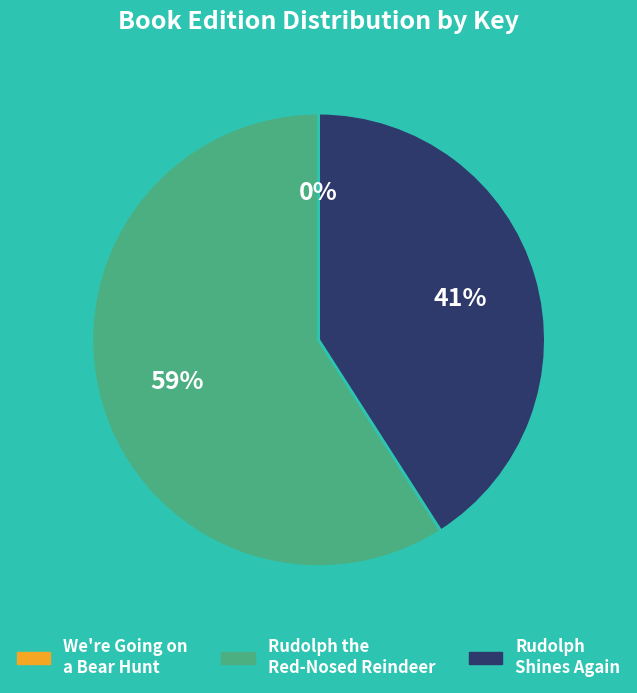

Which category has the biggest portion of the pie?

Rudolph the Red-Nosed Reindeer